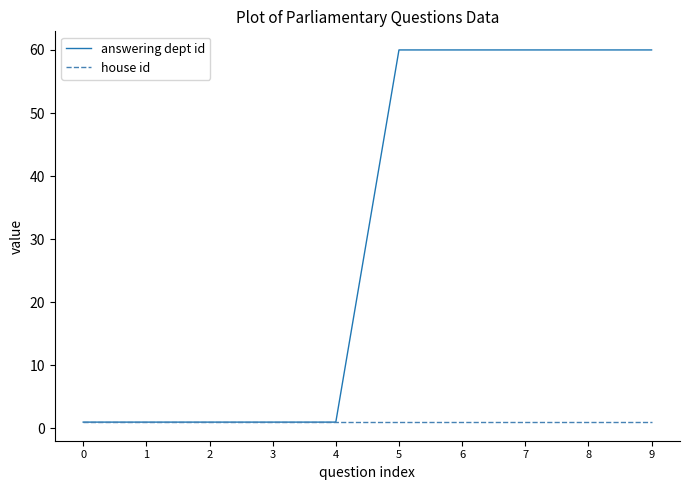

The answering dept id series shows 60 at 8. True or false?

True